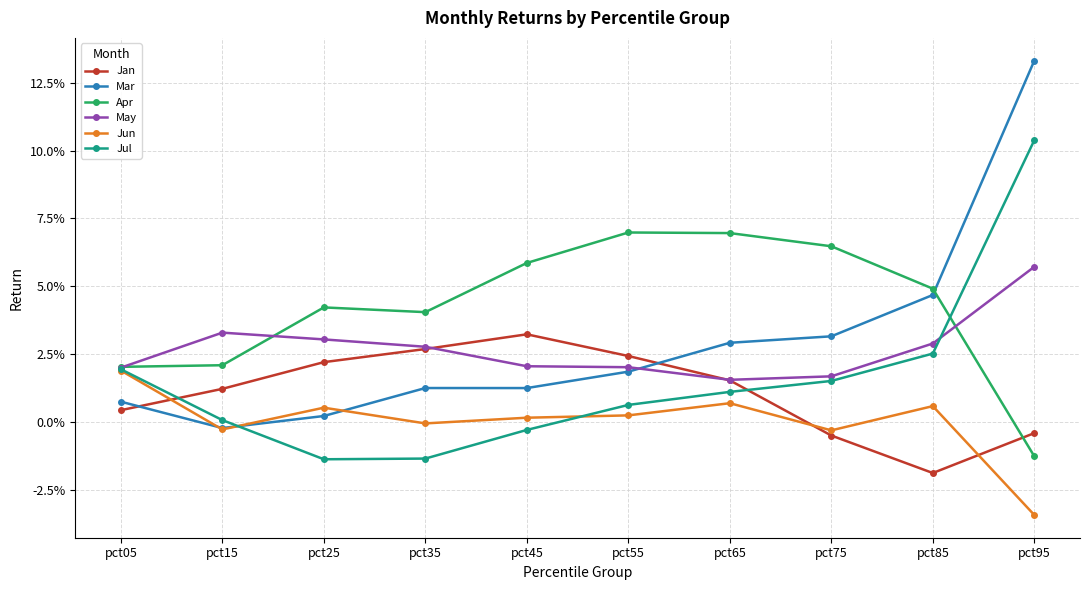

True or false: Jul and Mar cross at least once.

True